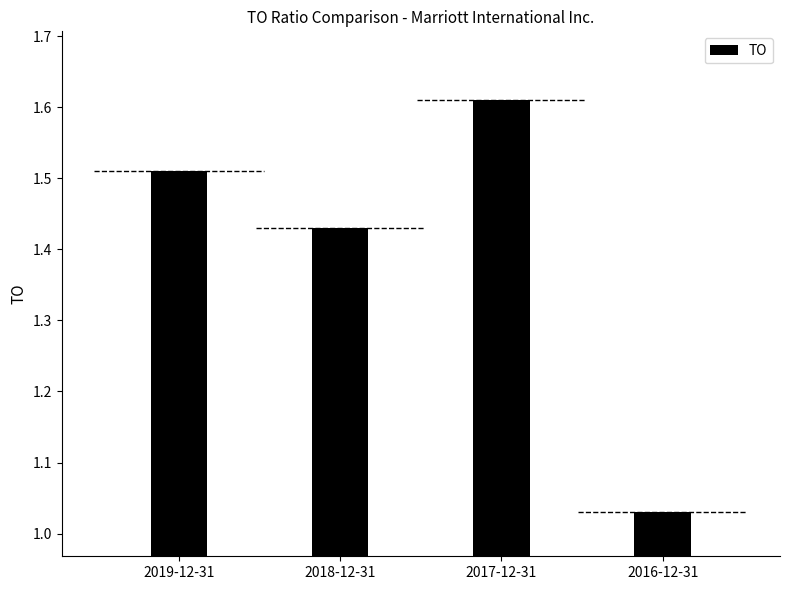

What is the difference between the maximum and minimum values?

0.6